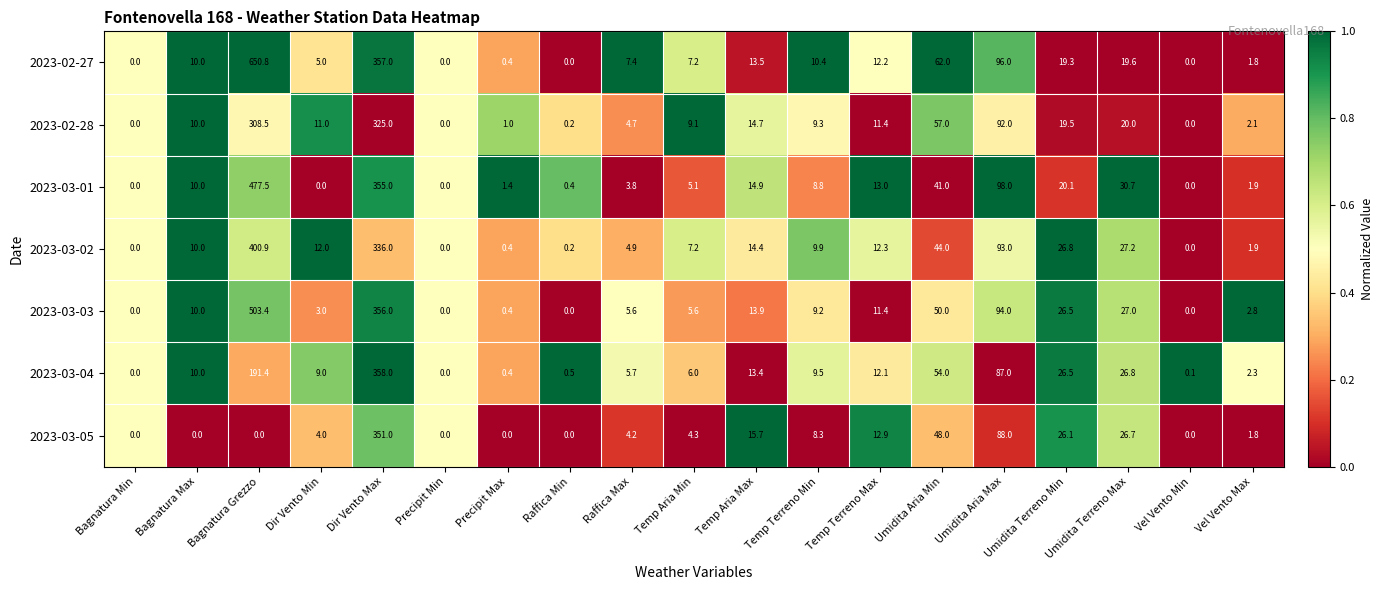

True or false: 2023-03-05 has a value of 0.0 at Vel Vento Min.

True